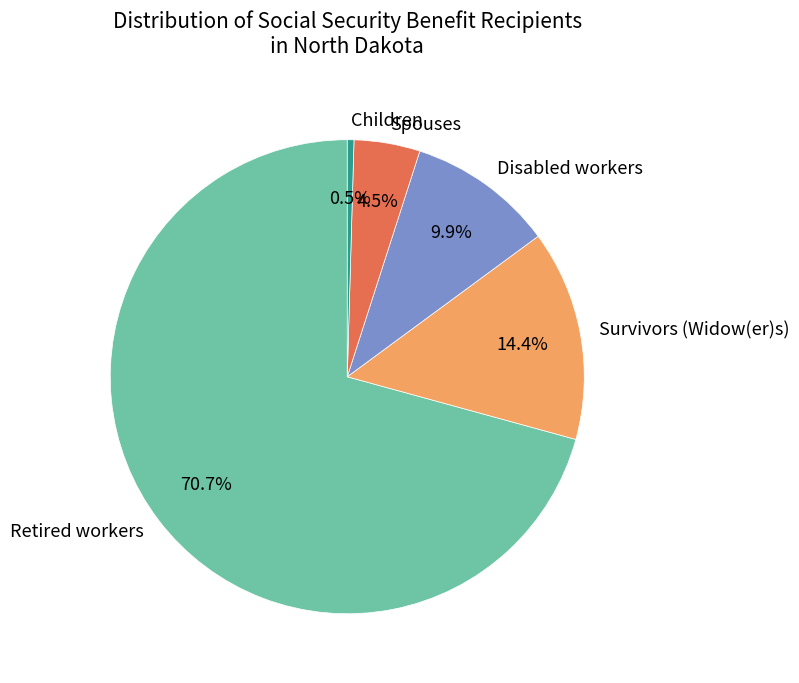

Which has a higher value, Spouses or Retired workers?

Retired workers